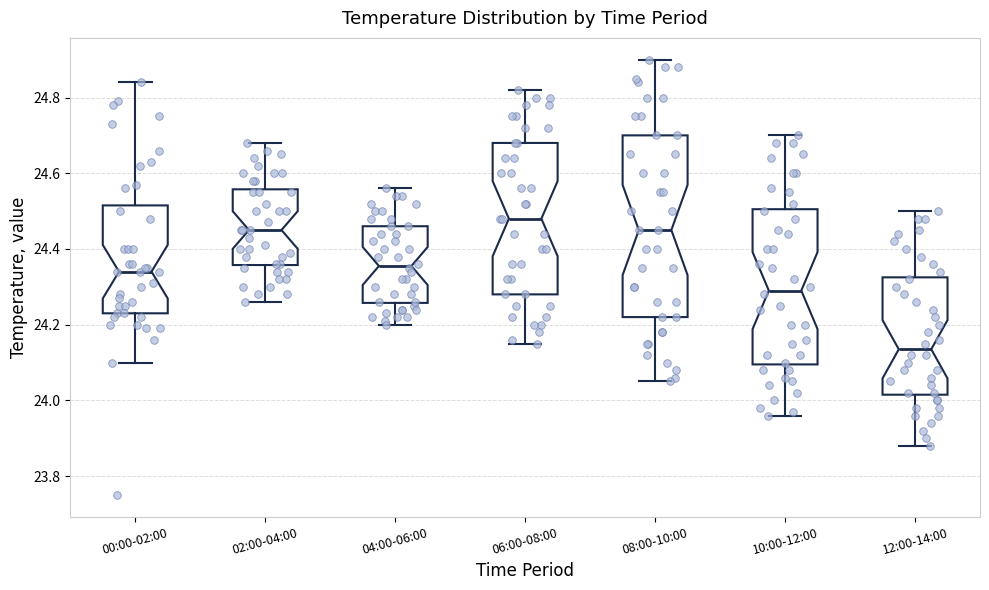

Where does the lower whisker of the box for 12:00-14:00 end on the y-axis? The values are not printed on the chart, so give them approximately, as read against the axis.

23.88